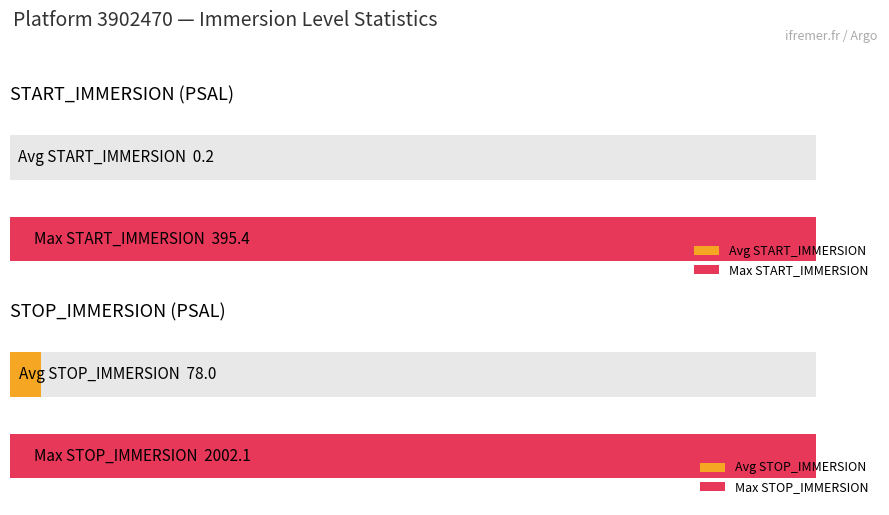

True or false: START_IMMERSION has a value of 72.8 at 22.

False